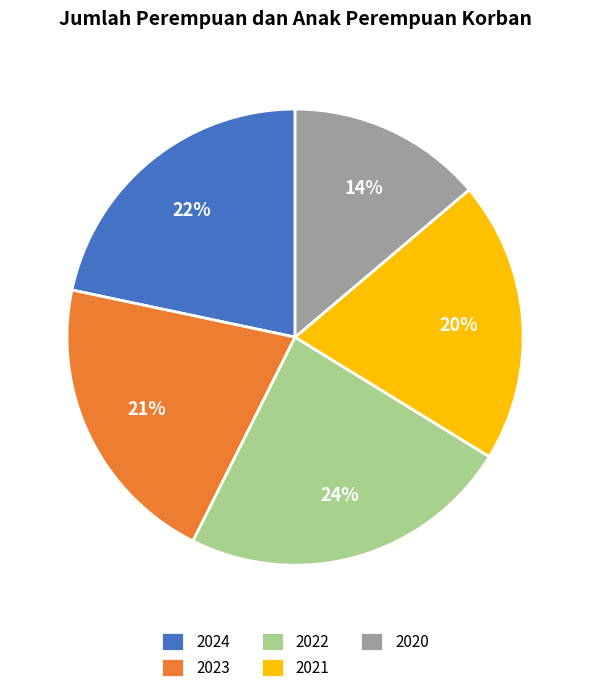

Approximately how many times larger is the value at 2020 compared to 2024?

0.6